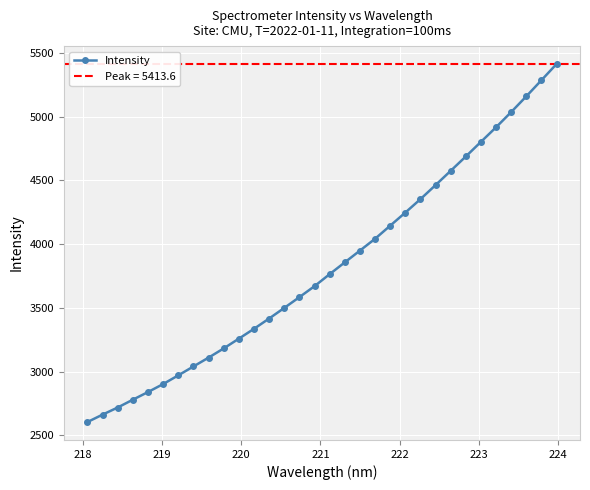

How many data points in Intensity are less than 3764?

16